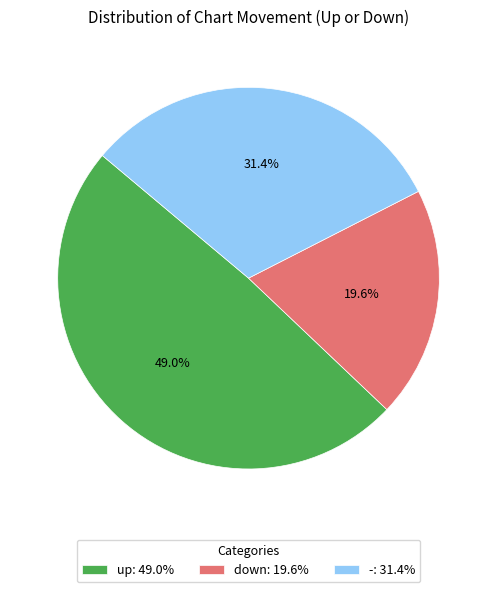

Rank the categories by value from highest to lowest.

up, -, down